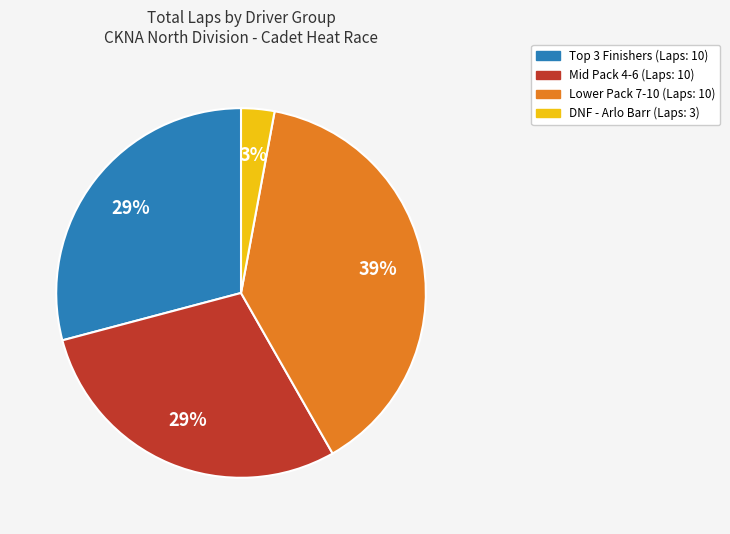

To the nearest percent, what is the average slice percentage?

25%